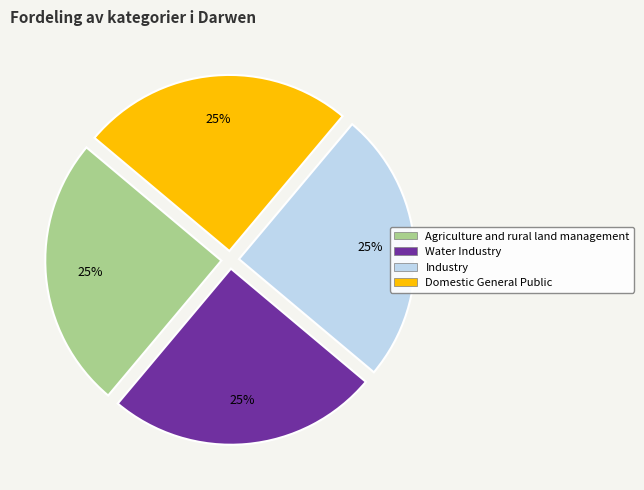

To the nearest percent, what percentage of the pie is Agriculture and rural land management?

25%